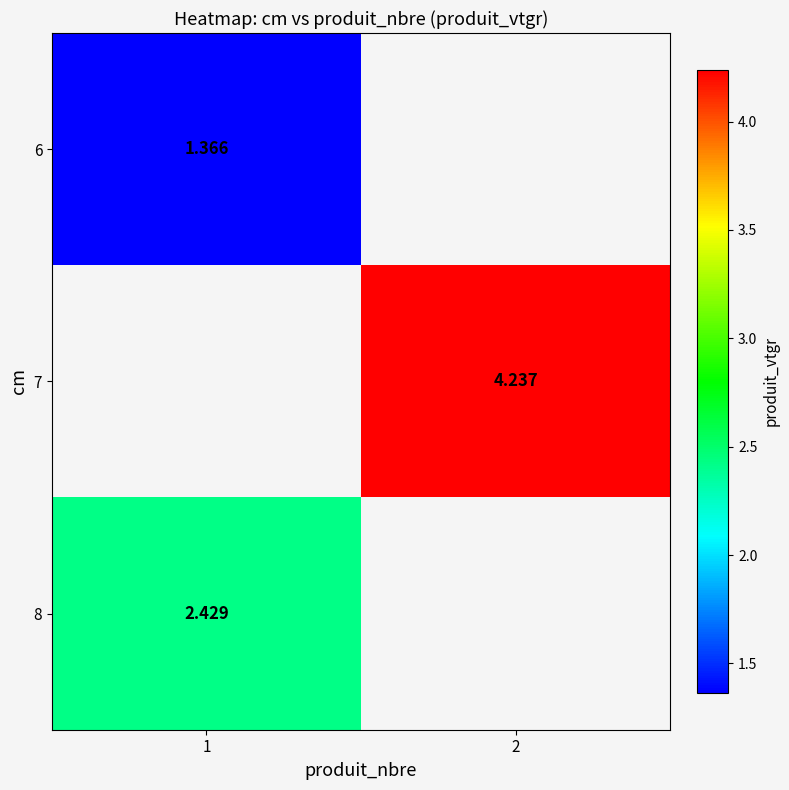

Is the value of 8 at 1 greater than the value of 7 at 2?

No